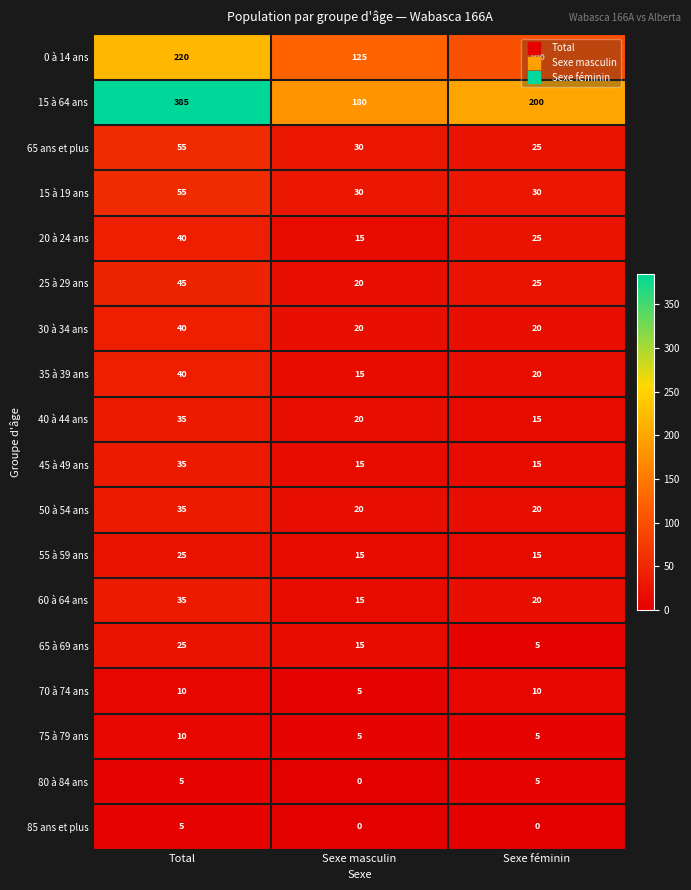

What is the highest value of the 70 à 74 ans series?

10